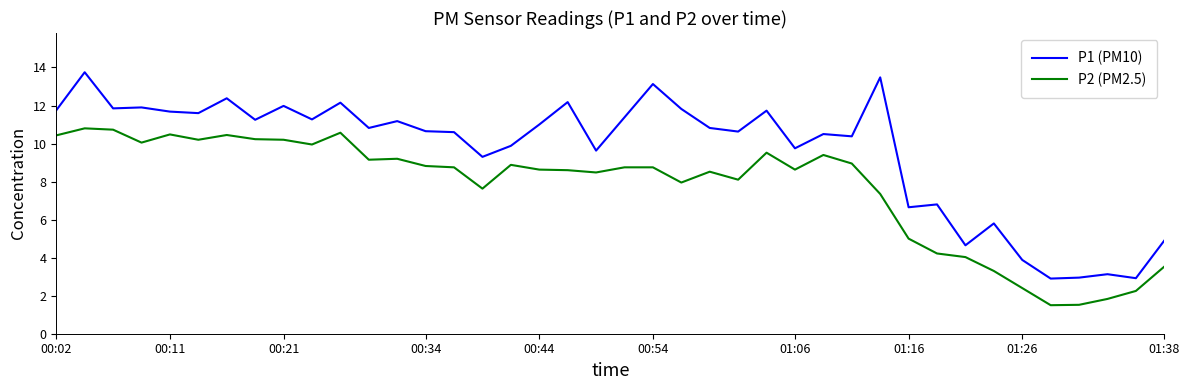

Which series has the largest total across all categories?

P1 (PM10)